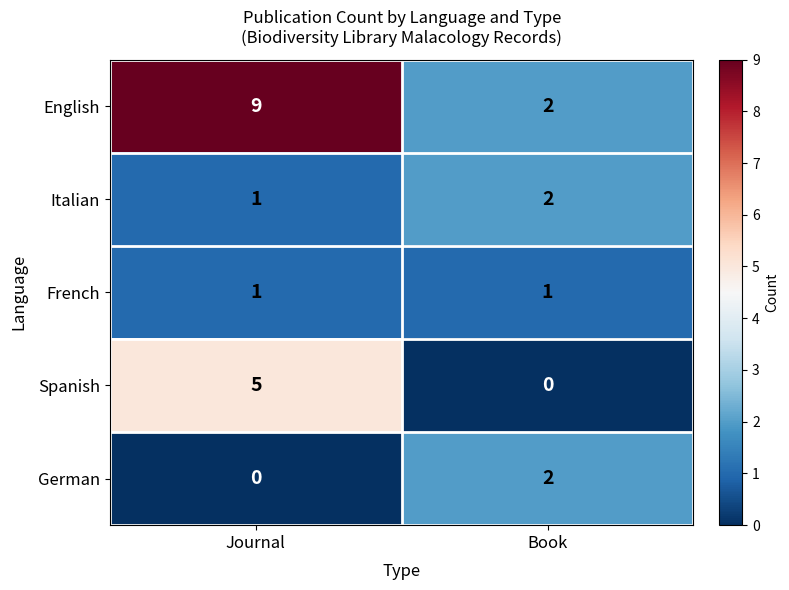

Reading left to right, extract all data points from this chart.

English: 9	2
Italian: 1	2
French: 1	1
Spanish: 5	0
German: 0	2